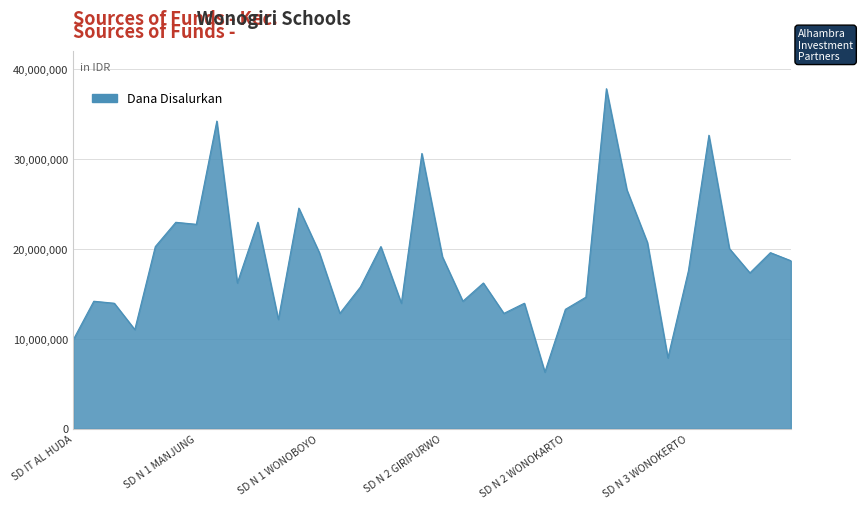

What is the minimum value shown in the chart?

6300000